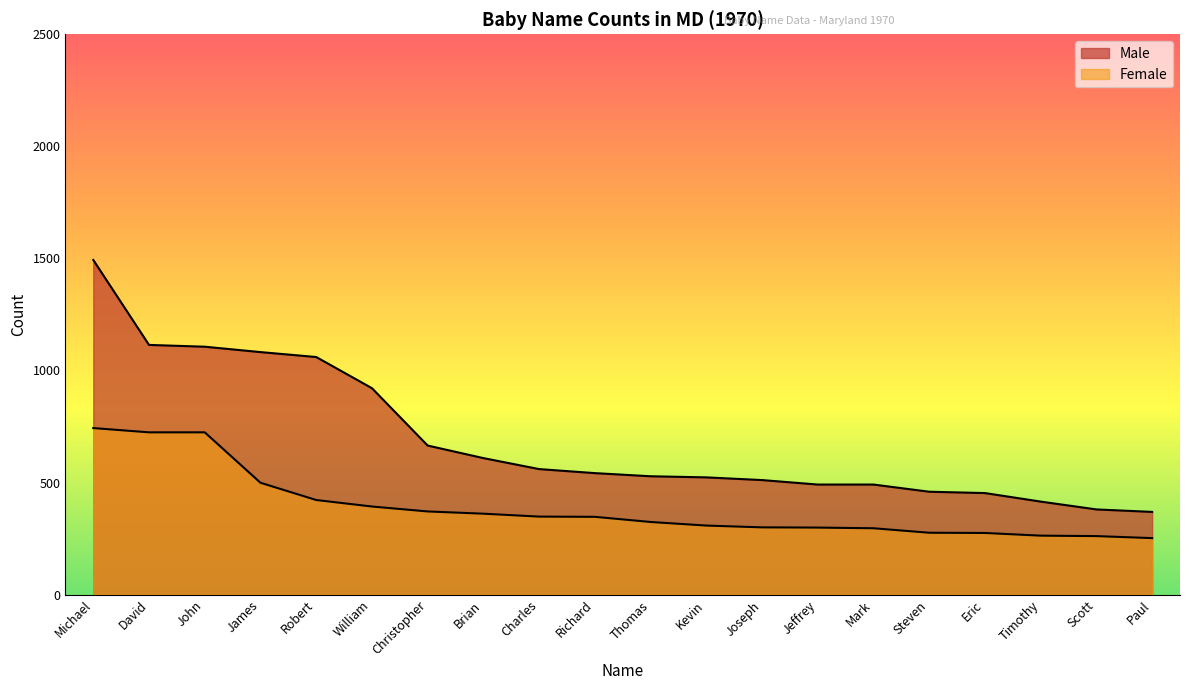

Which has a higher value, Eric or Joseph?

Joseph